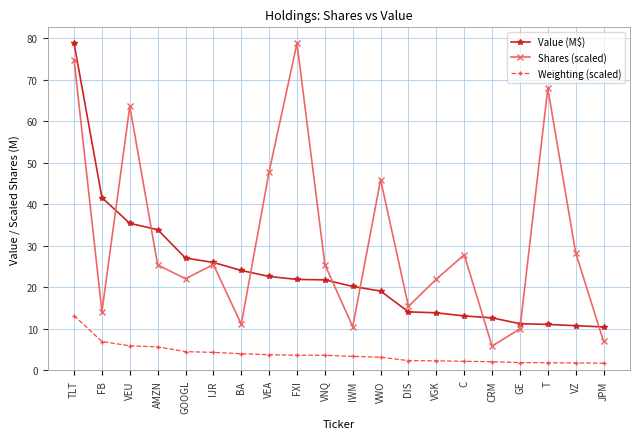

What is the maximum value for Value (M$)?

78.7